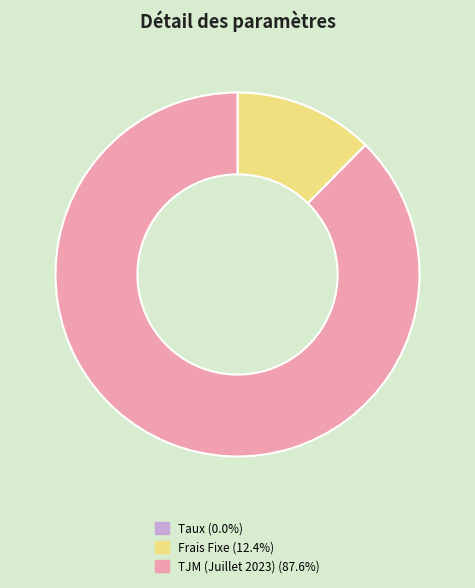

Is there a majority slice in this chart?

Yes